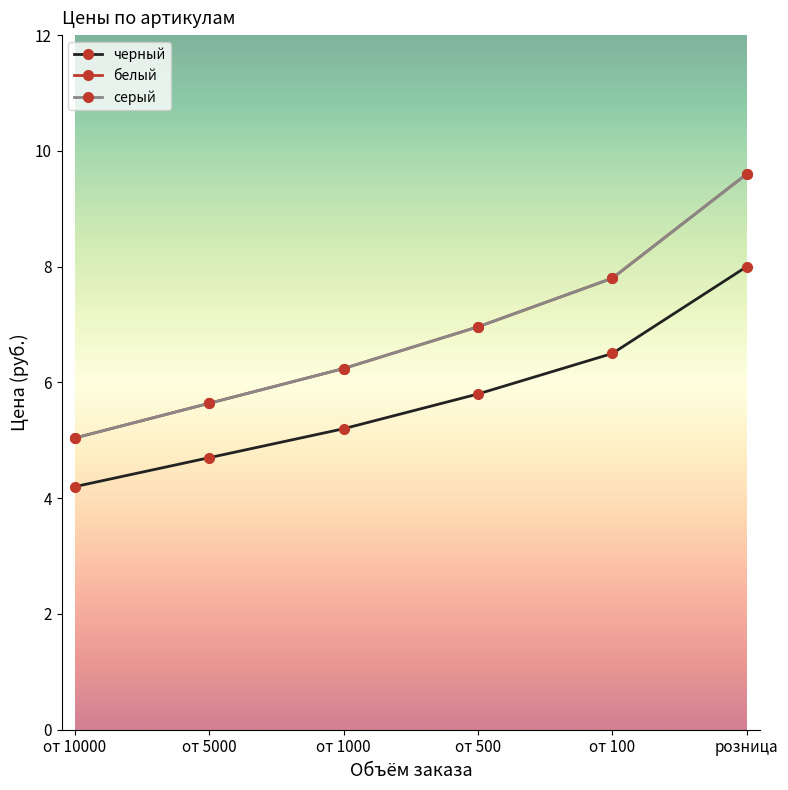

The value of белый at от 10000 is 5.0. True or false?

True